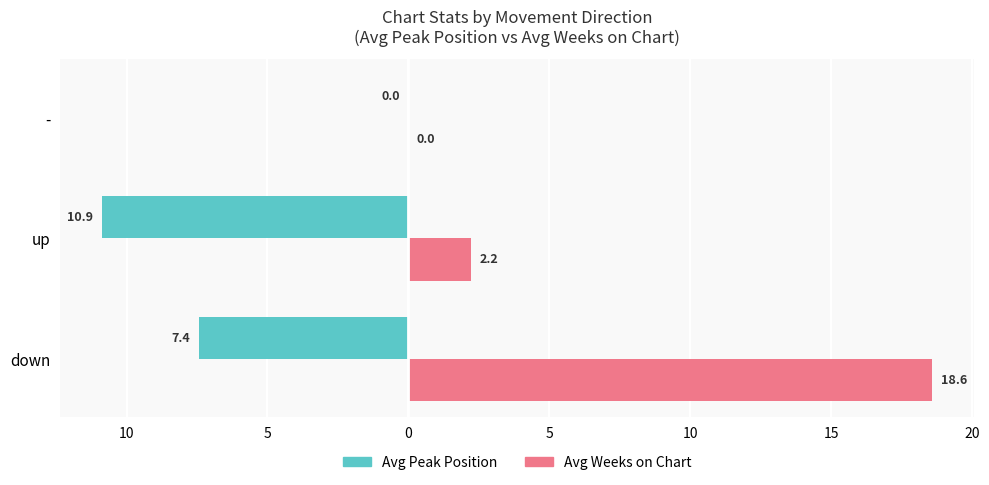

What are all the series names shown in the legend?

Avg Peak Position, Avg Weeks on Chart